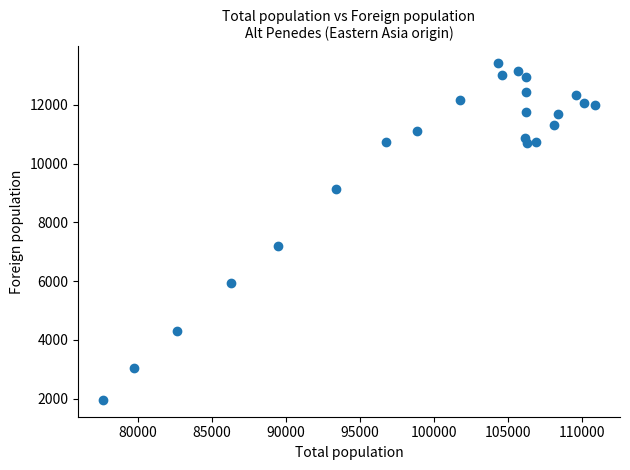

What Y value in the scatter plot is closest to 7686?

7188